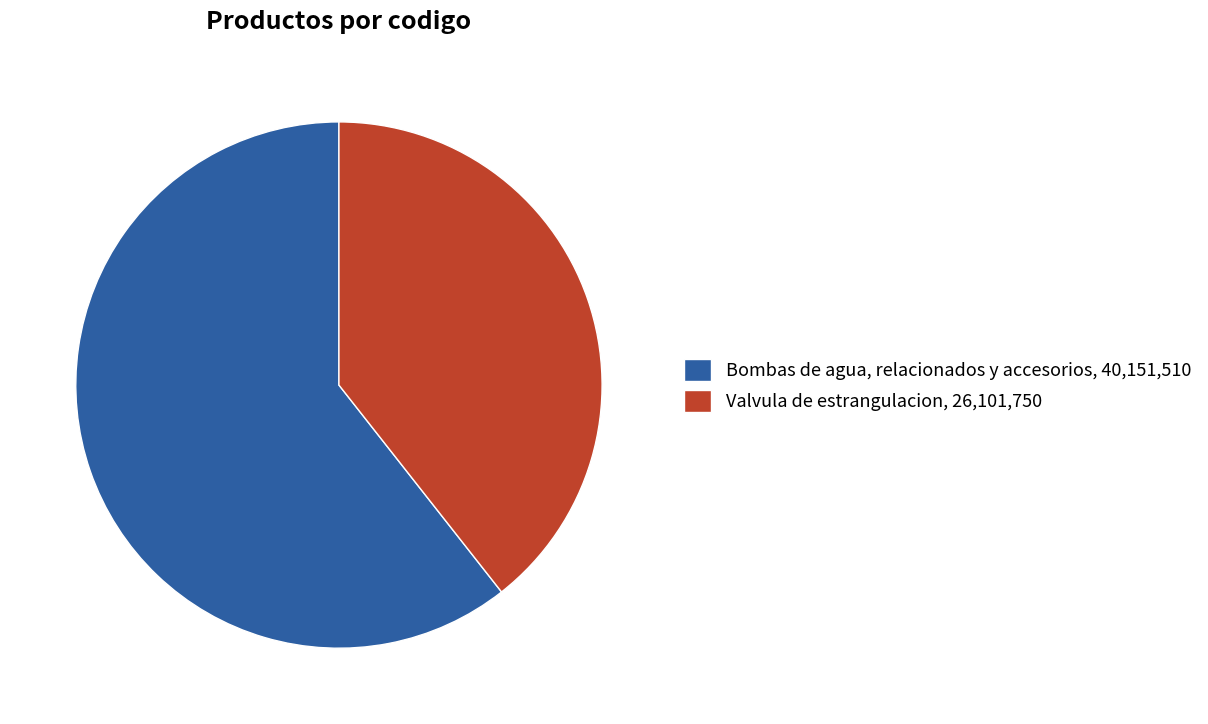

What is the largest slice in the pie chart?

Bombas de agua, relacionados y accesorios